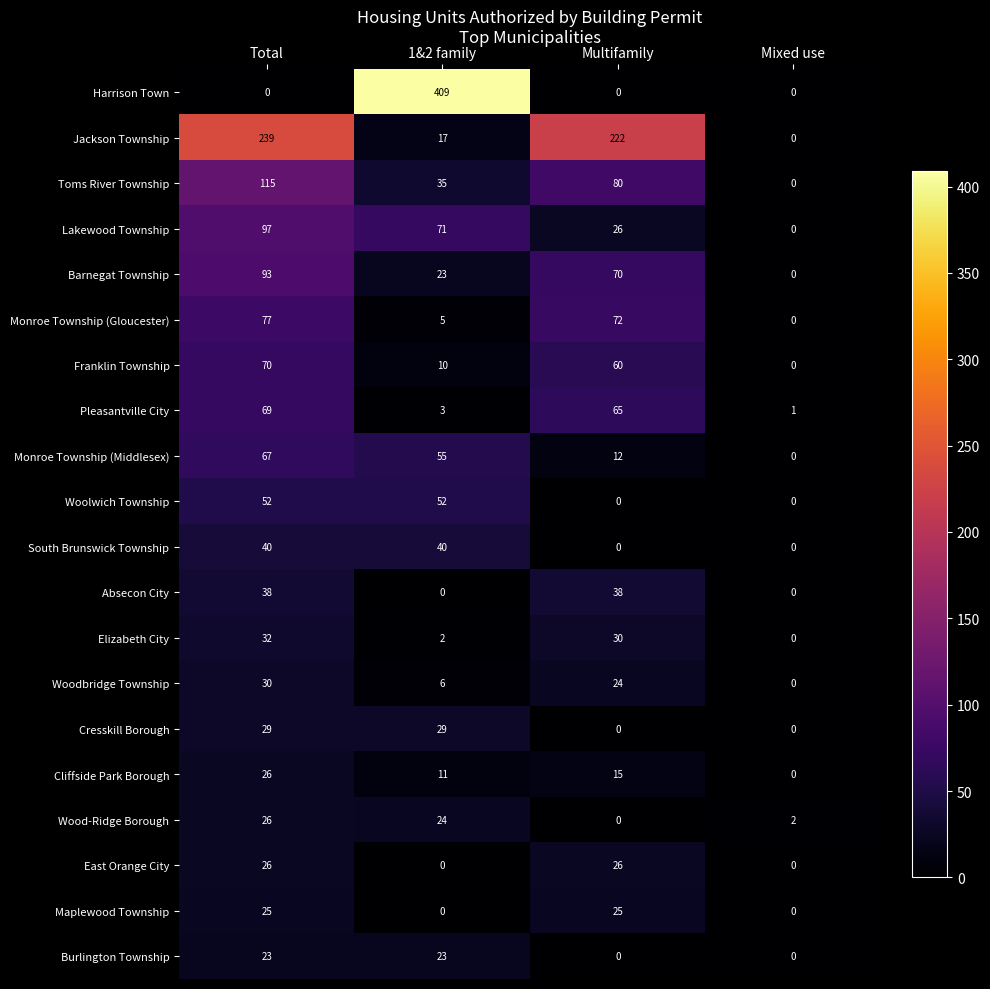

At which category is the sum across all series the highest?

Total